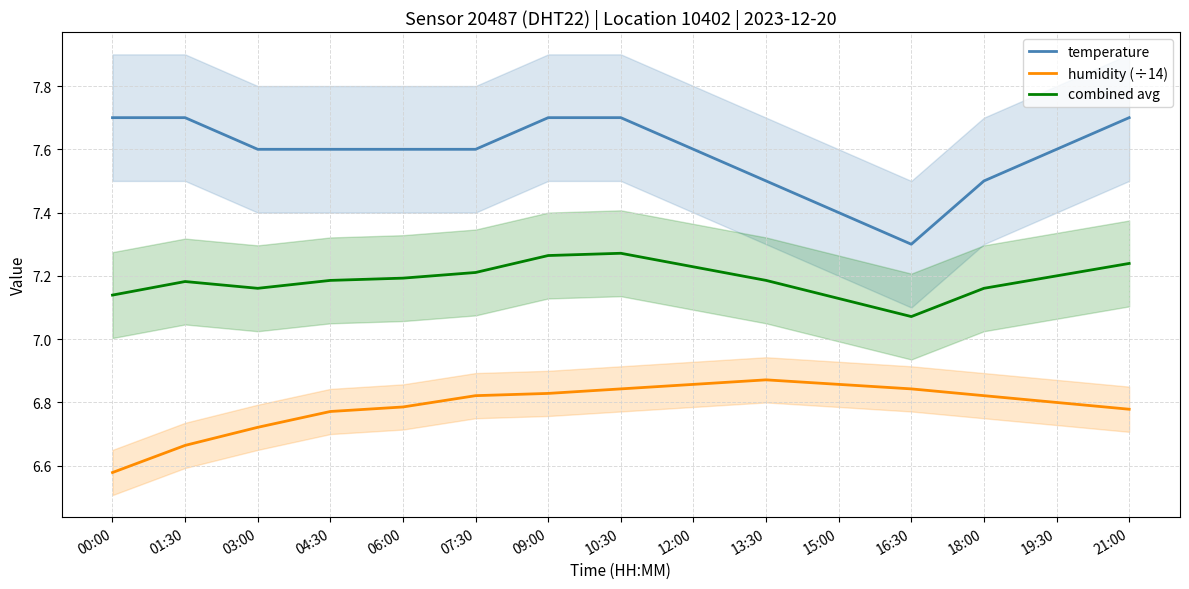

True or false: combined avg and humidity (÷14) intersect in this chart.

False